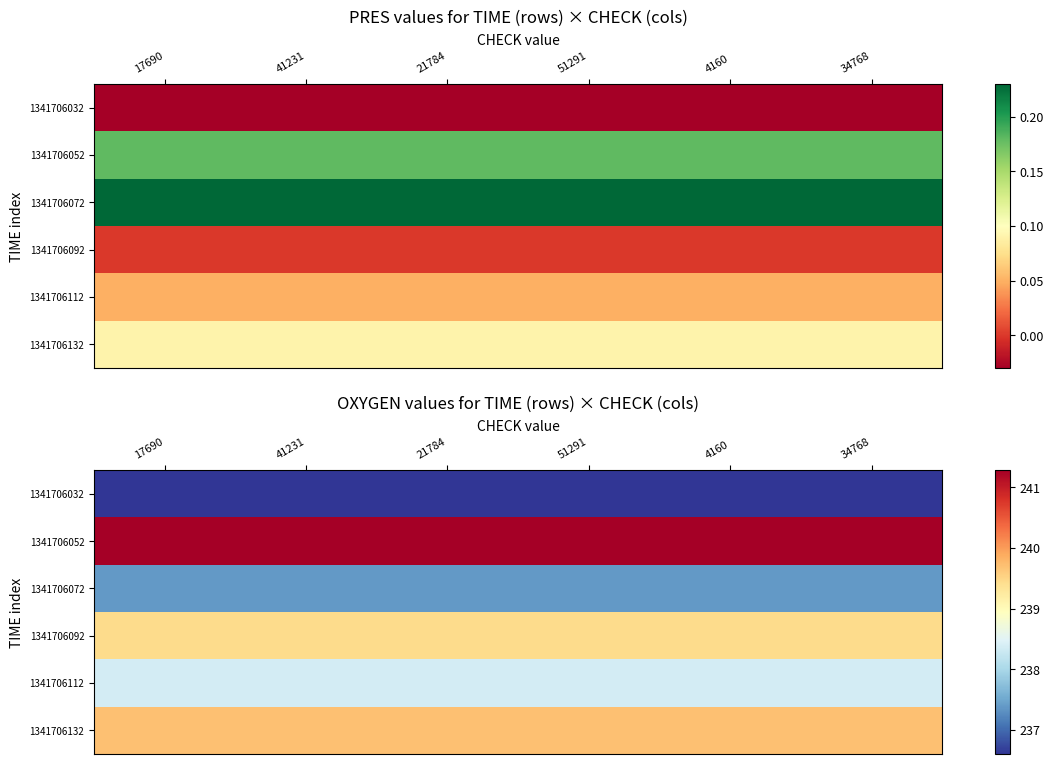

What is the total value across all series at 41231?

1432.8